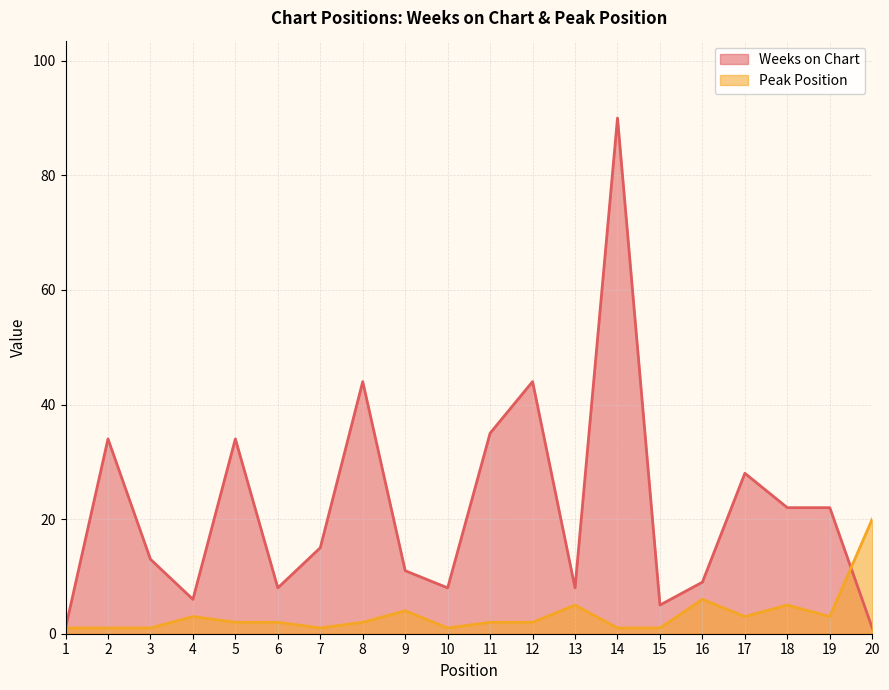

Is the value of Weeks on Chart at 7 greater than the value of Peak Position at 7?

Yes